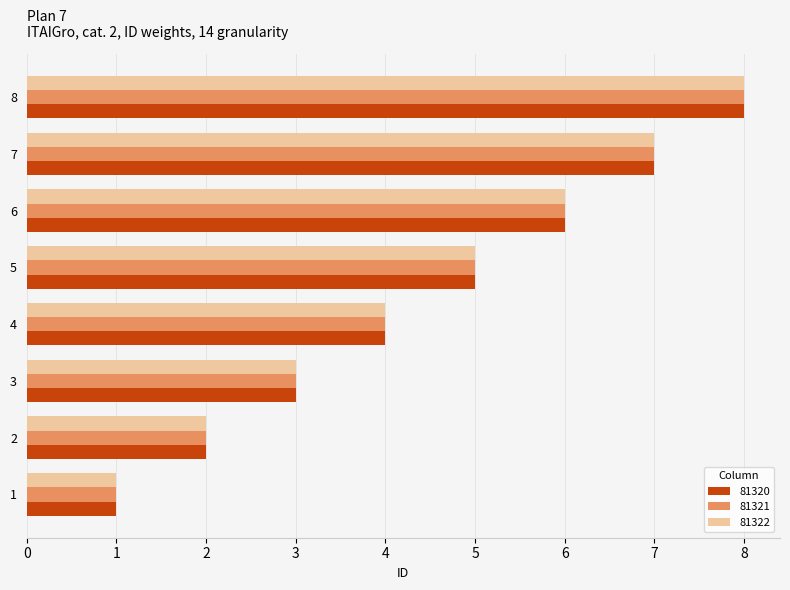

What is the difference between the maximum and second lowest values in the 81320 series?

6